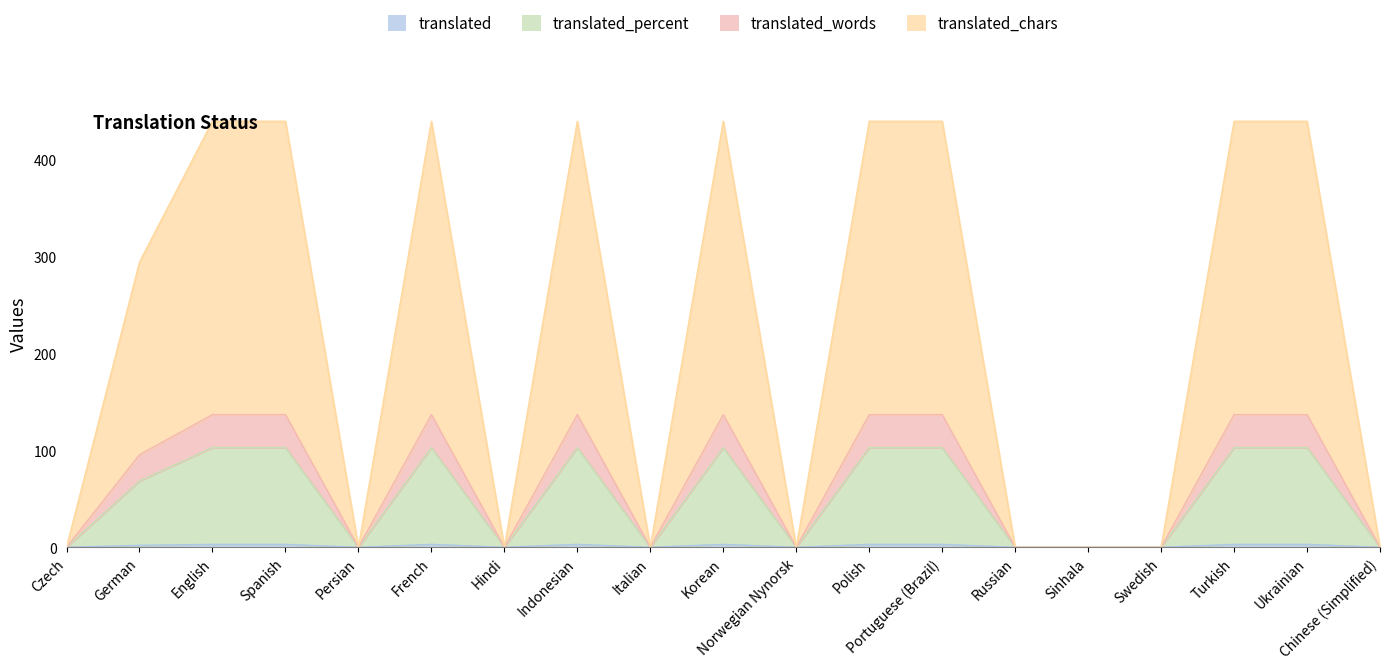

Which series has the largest total across all categories?

translated_chars